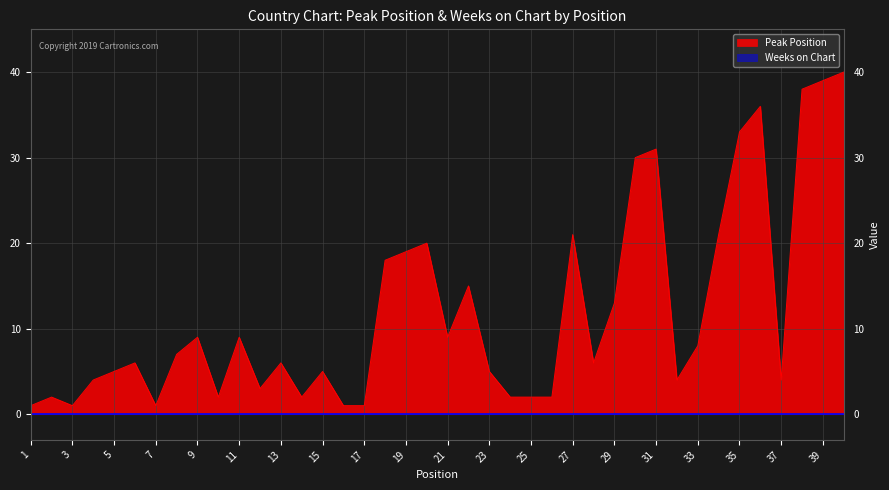

The value at 17 is 1. True or false?

True